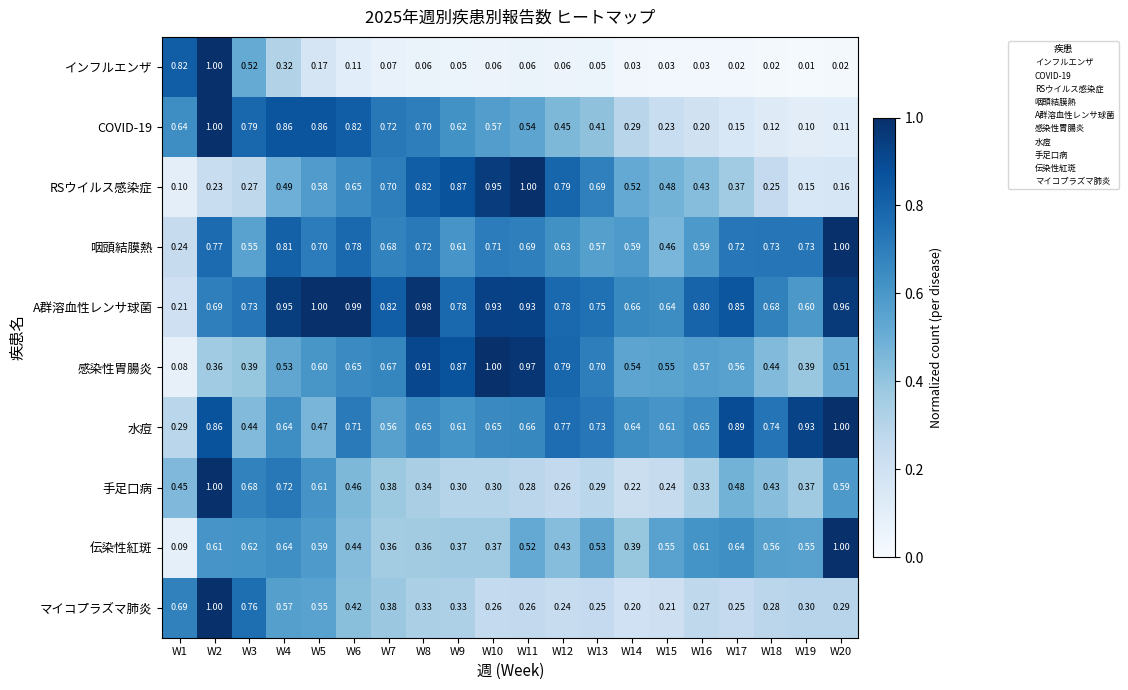

What is the greatest value displayed?

1.0